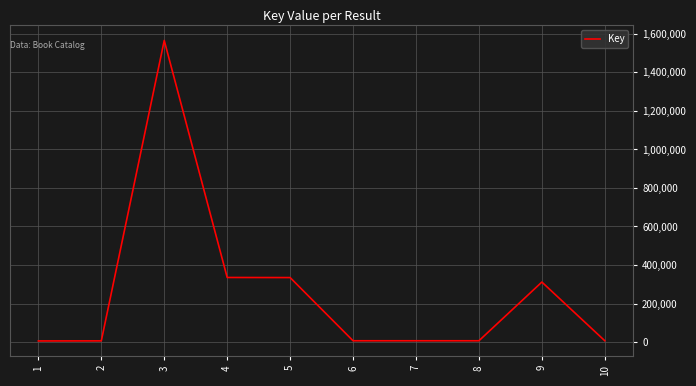

The value at 9 is 311264. True or false?

True